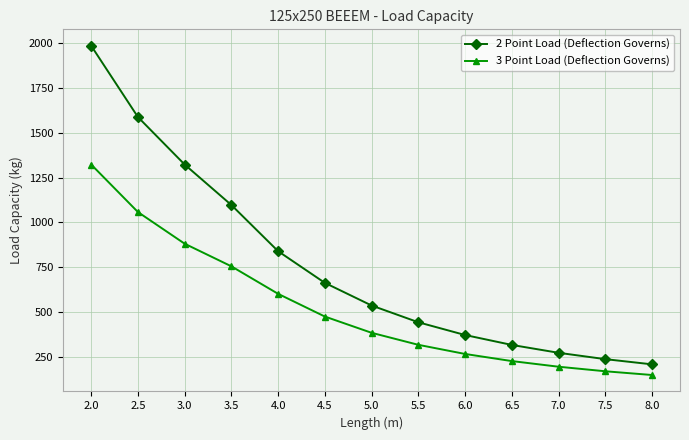

Reading right to left, what are all the values shown in this chart?

2 Point Load (Deflection Governs): 209.9	238.8	274.2	318.0	373.2	444.1	537.4	663.5	839.7	1096.8	1322.1	1586.5	1983.2
3 Point Load (Deflection Governs): 150.6	171.3	196.7	228.1	267.7	318.6	385.5	475.9	602.4	755.5	881.4	1057.7	1322.1